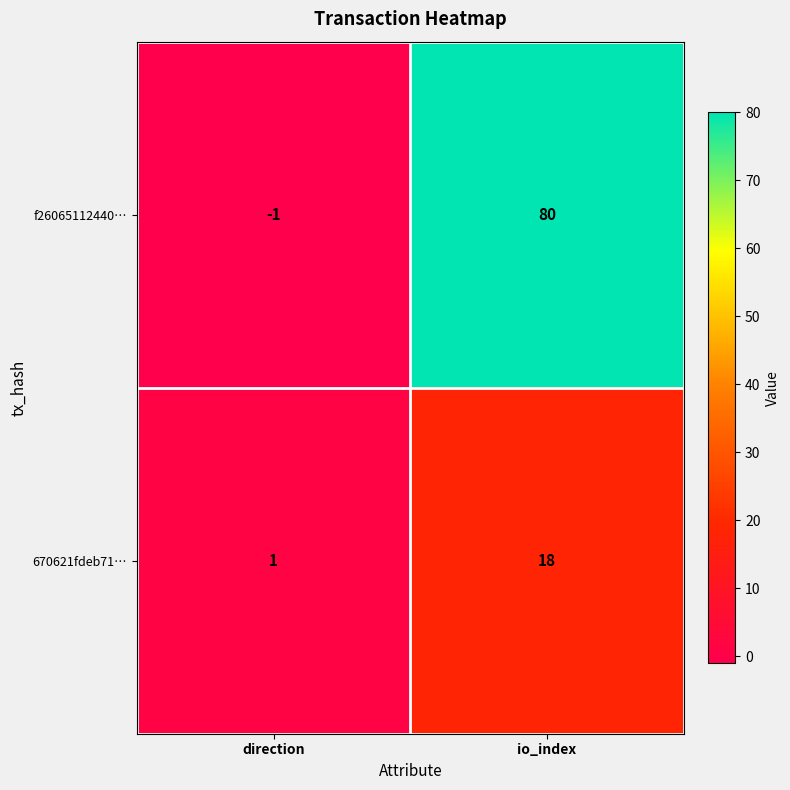

Is it true that 670621fdeb71… equals 2 at direction?

False